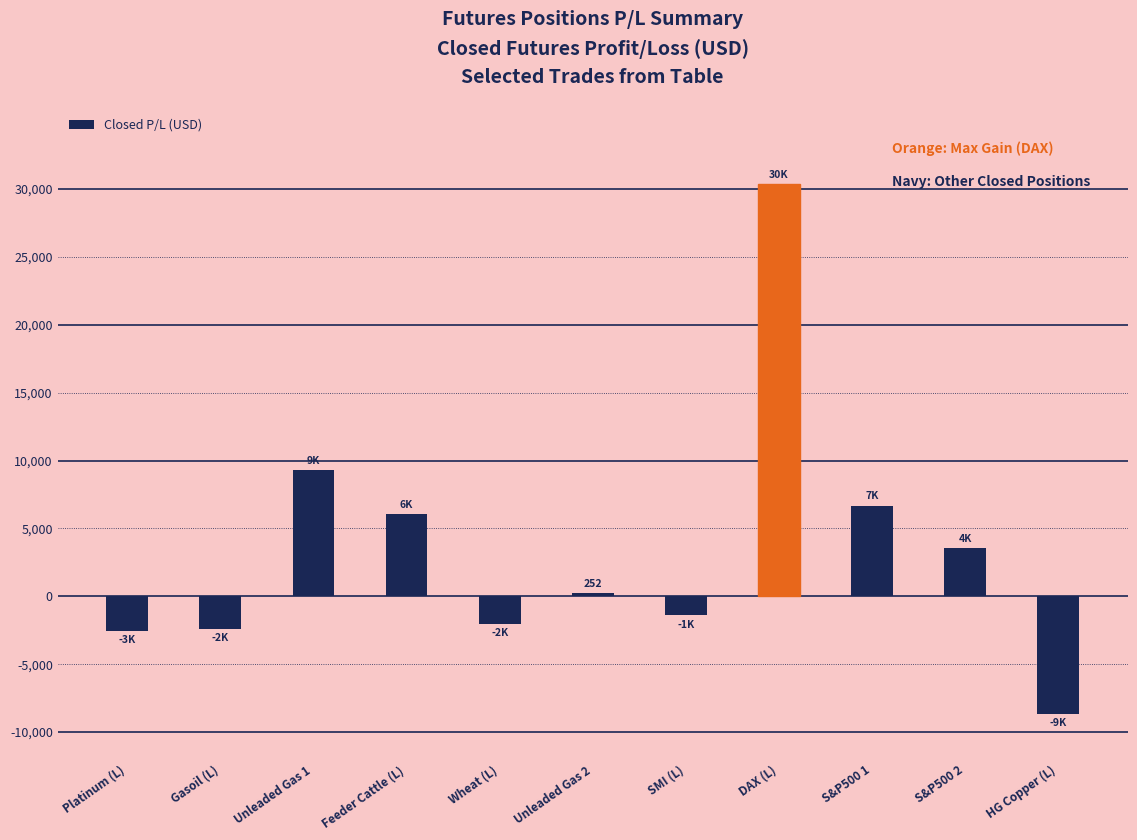

Is it true that the value at Platinum (L) is -2585.0?

True